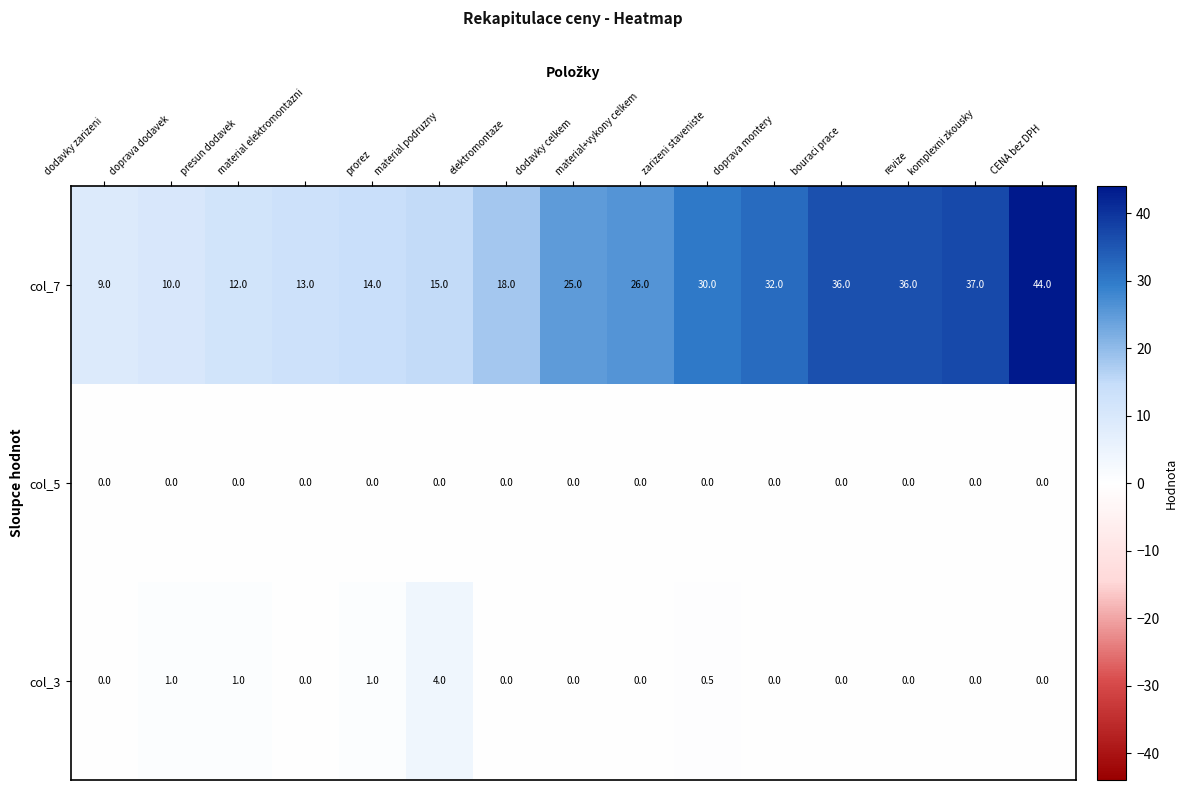

Is it true that col_7 equals 37.0 at komplexni zkousky?

True